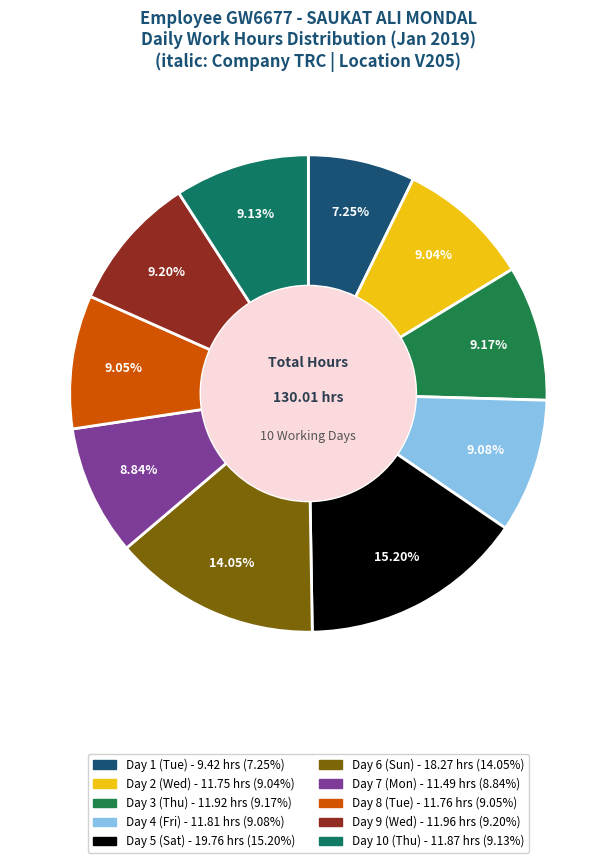

Rank the categories by value from highest to lowest.

Day 5 (Sat), Day 6 (Sun), Day 9 (Wed), Day 3 (Thu), Day 10 (Thu), Day 4 (Fri), Day 8 (Tue), Day 2 (Wed), Day 7 (Mon), Day 1 (Tue)